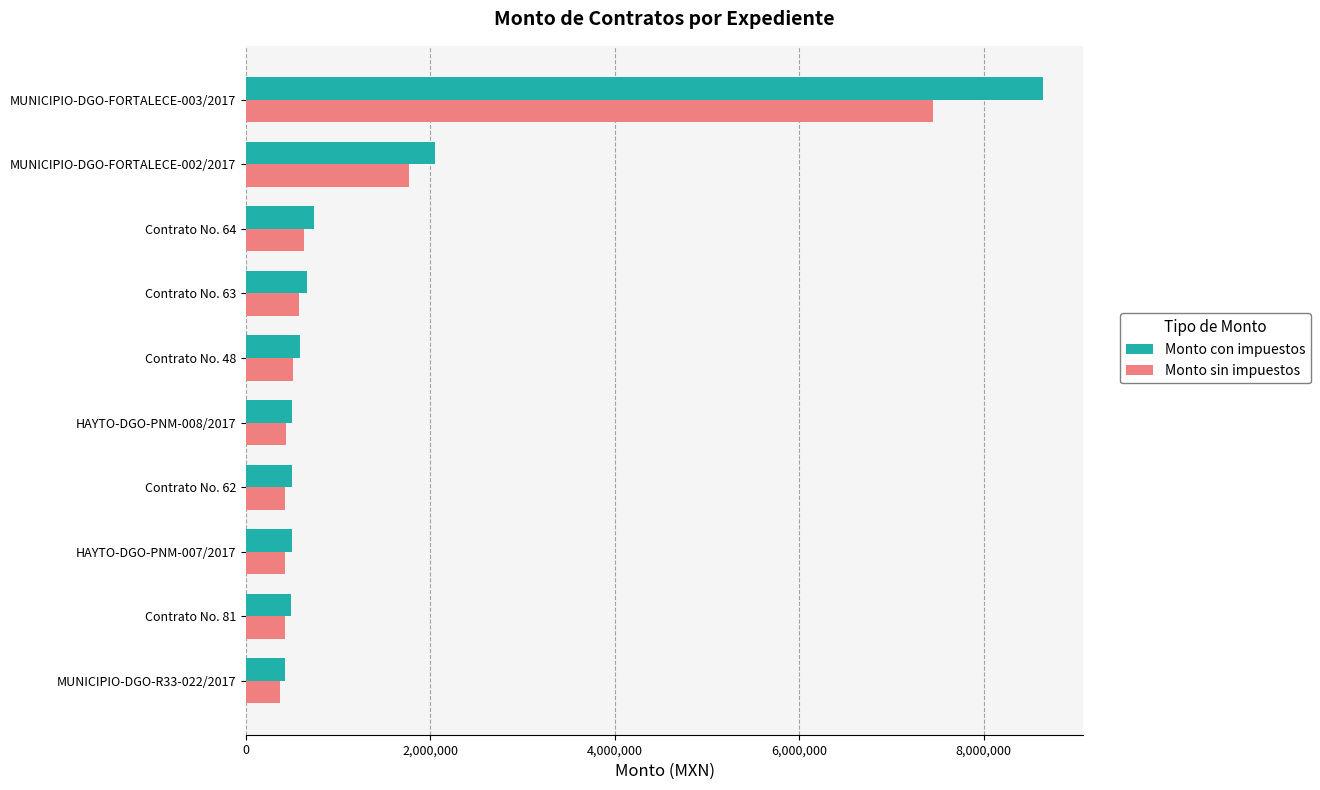

What is the minimum value for Monto con impuestos?

424359.0